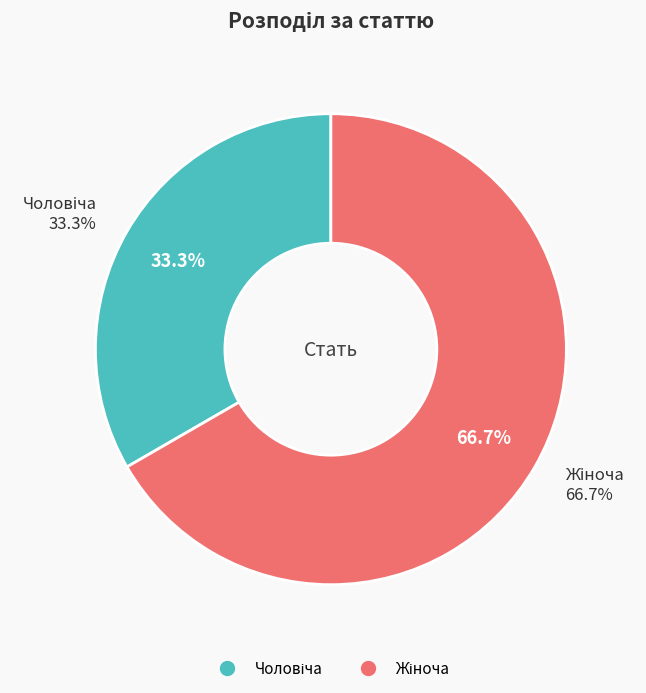

Is Чоловіча the majority of the pie?

No